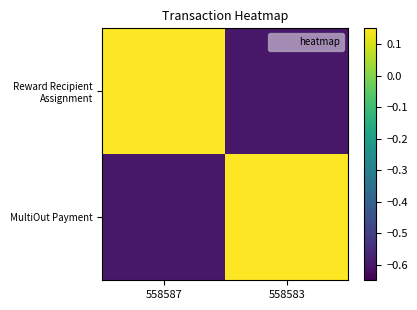

Which has a higher value, 558587 or 558583?

558587